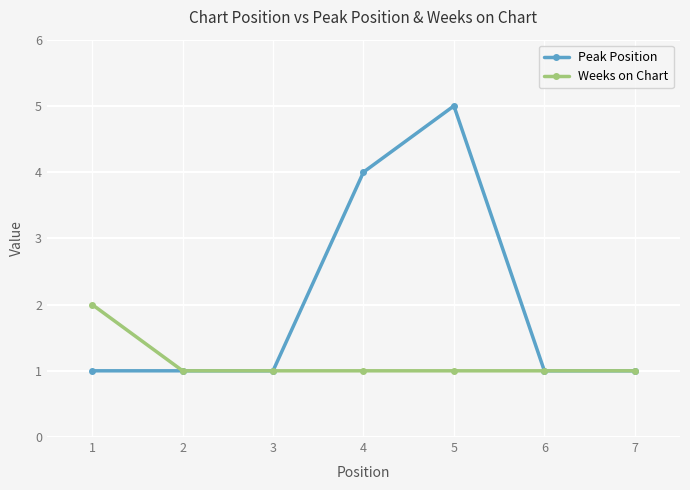

Rank the series by their maximum value, from highest to lowest.

Peak Position, Weeks on Chart